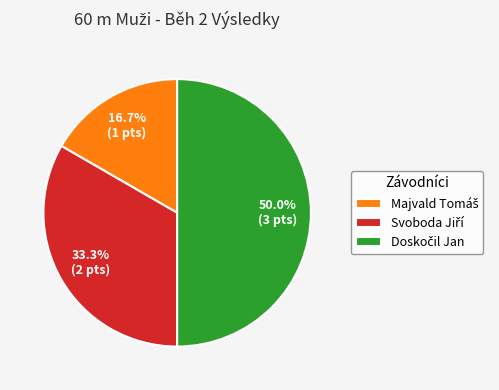

Does Doskočil Jan account for over 50% of the chart?

No